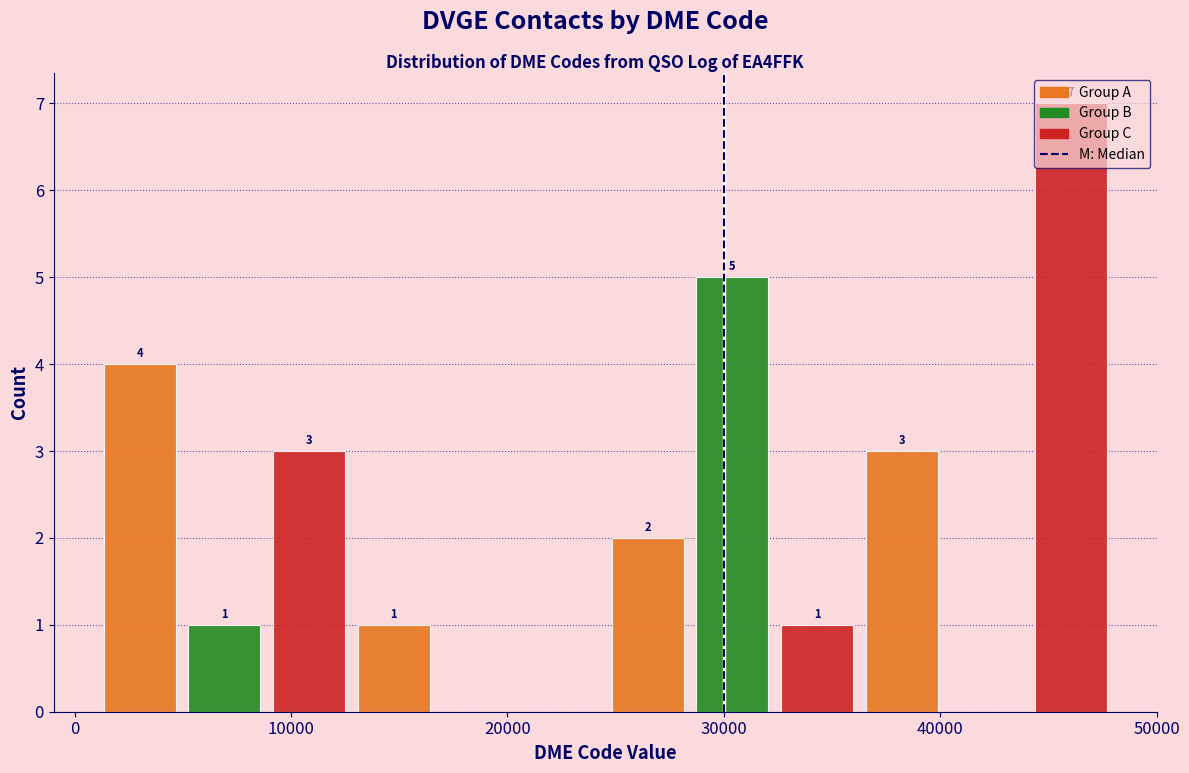

Around what value on the x-axis is the tallest bar? Give the approximate position of its centre, as read against the axis.

46000